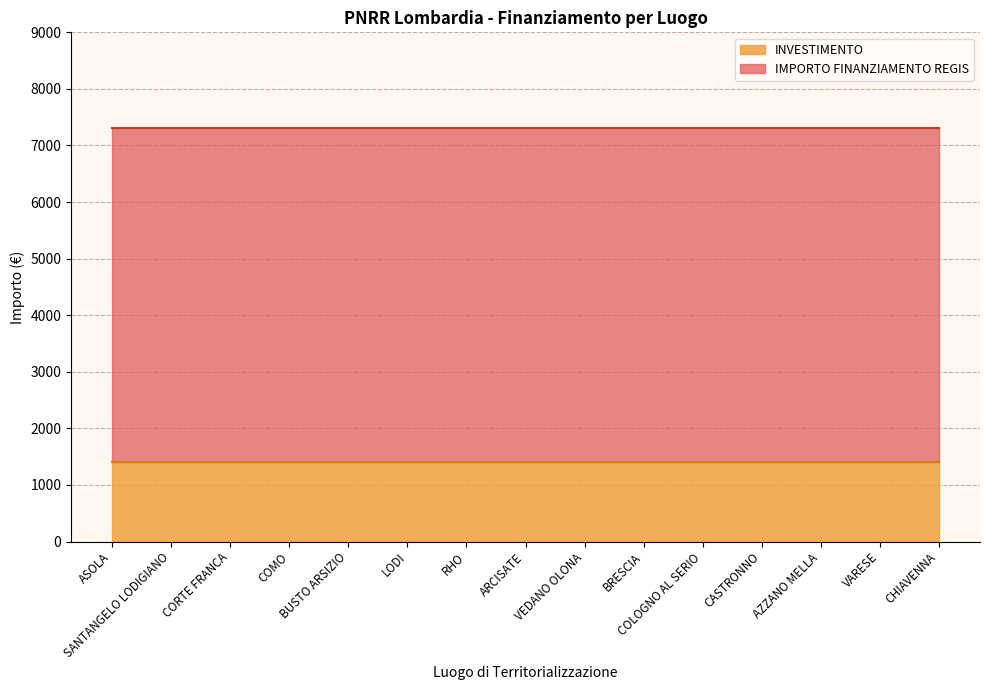

What is the sum of the INVESTIMENTO values at VARESE and BUSTO ARSIZIO?

2800